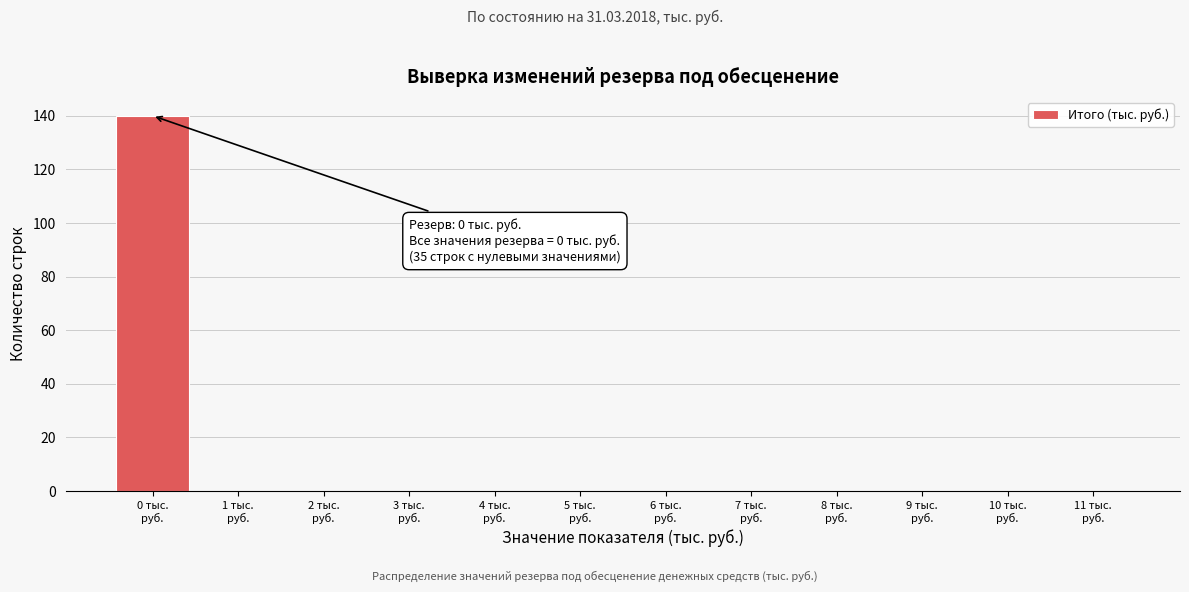

Which range on the x-axis has the tallest bar?

-0.5 to 0.5